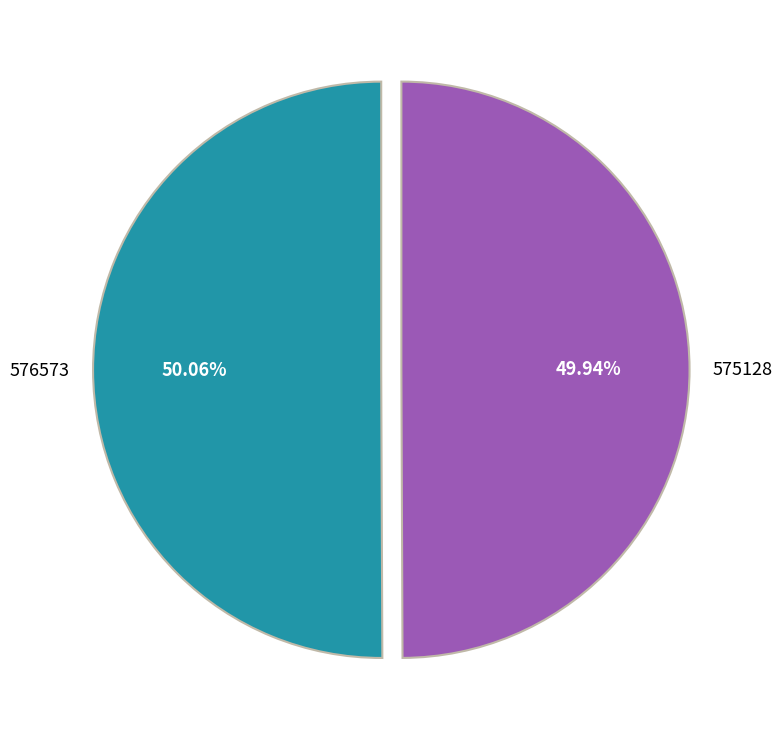

How much of the chart is everything except 576573?

49.9%